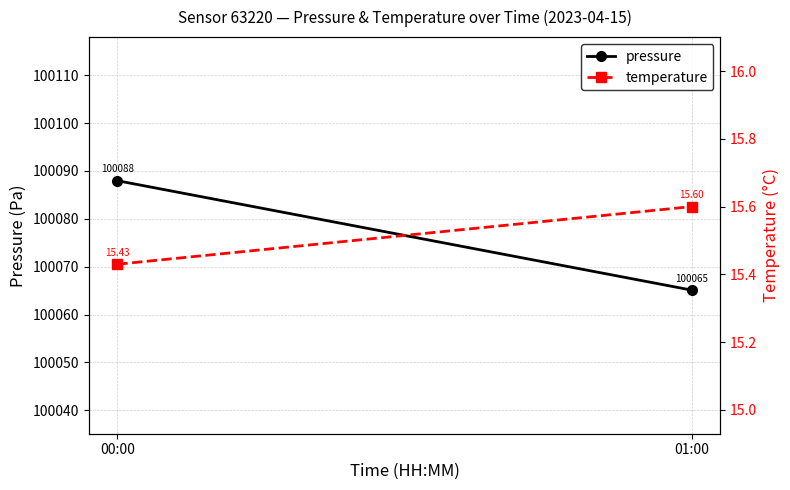

Which category has the lowest value in the pressure series?

01:00